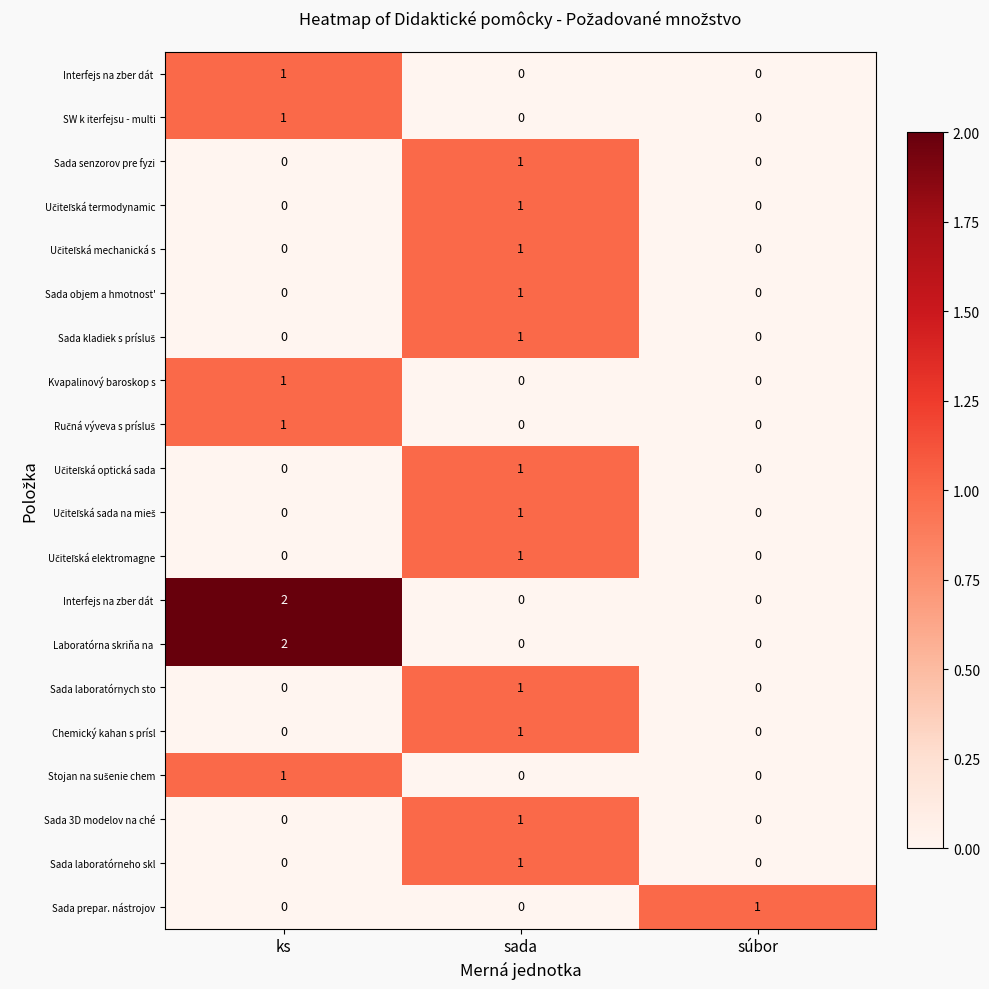

How many distinct data groups are displayed?

20